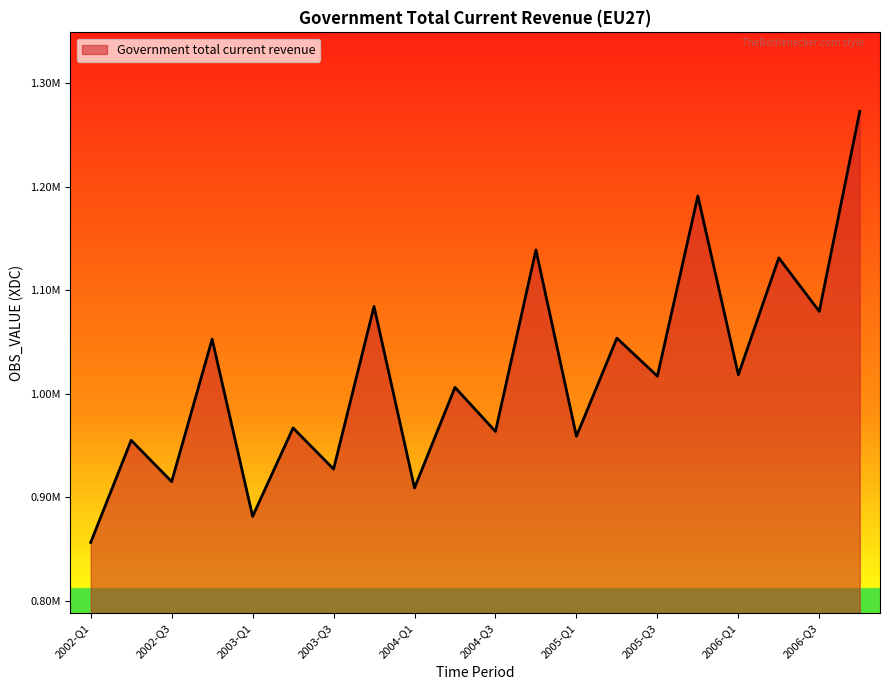

Which category has the highest value across all series?

2006-Q4